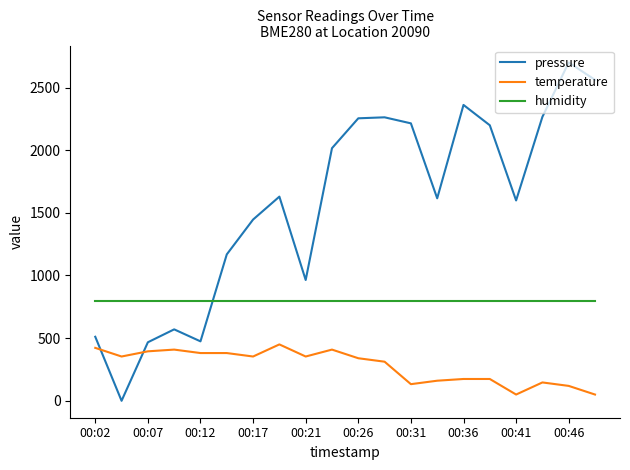

Which series has the widest spread of values?

pressure